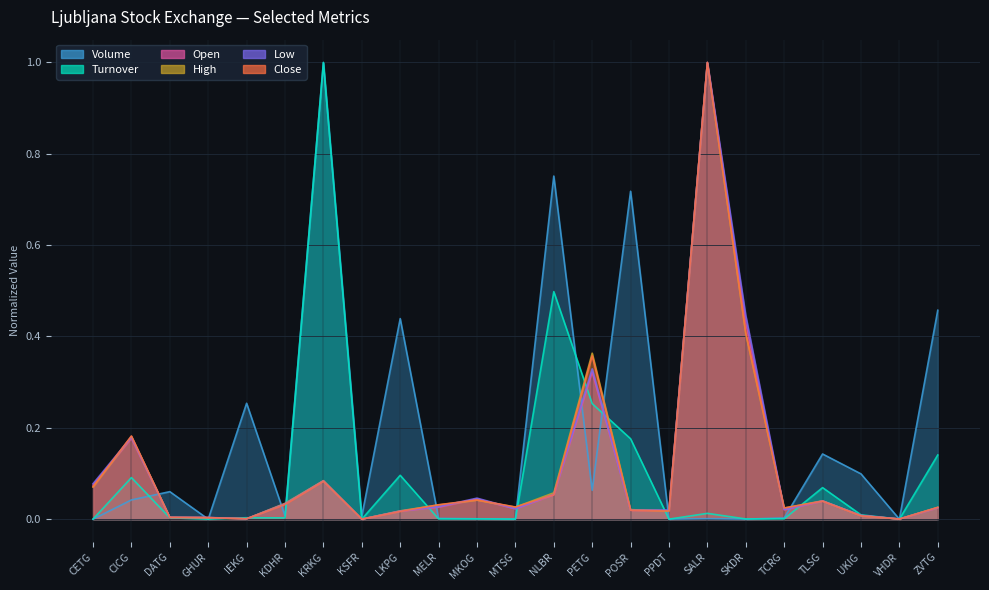

What is the label of the 18th point from the left?

SKDR